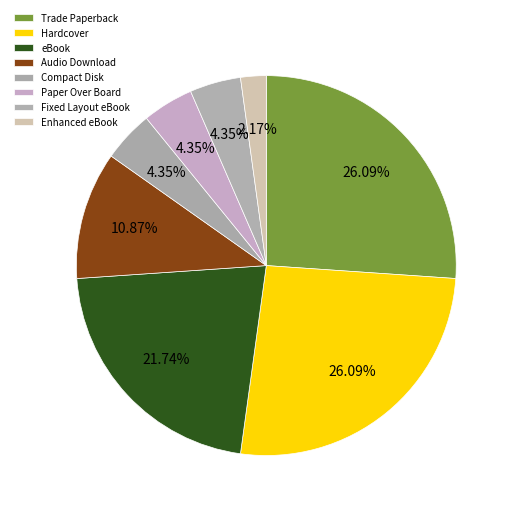

To the nearest percent, what percentage of the pie is Compact Disk?

4%